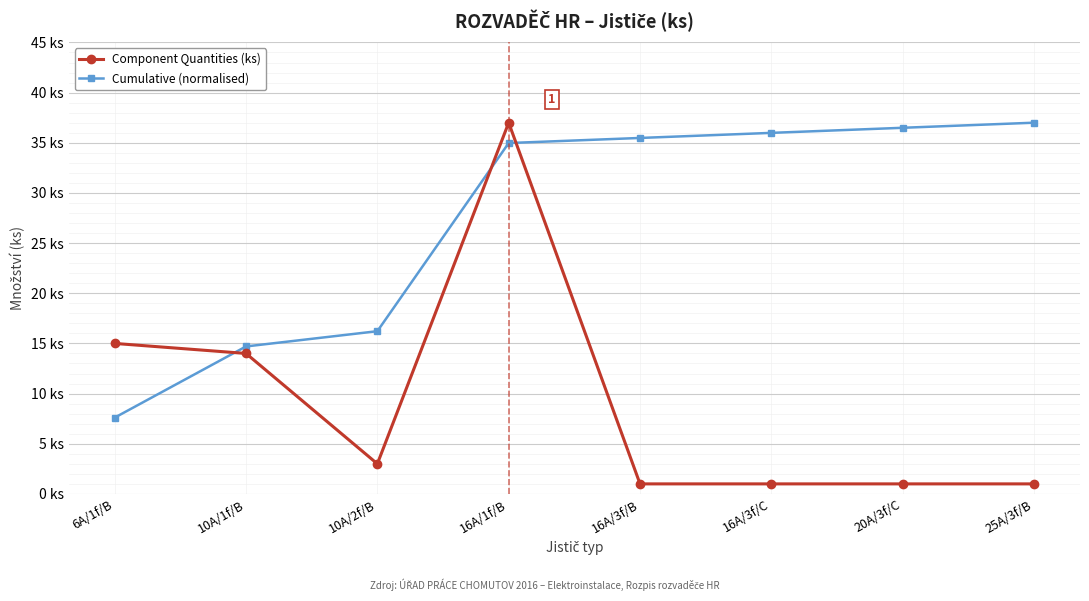

What are all the series names shown in the legend?

Component Quantities (ks), Cumulative (normalised)